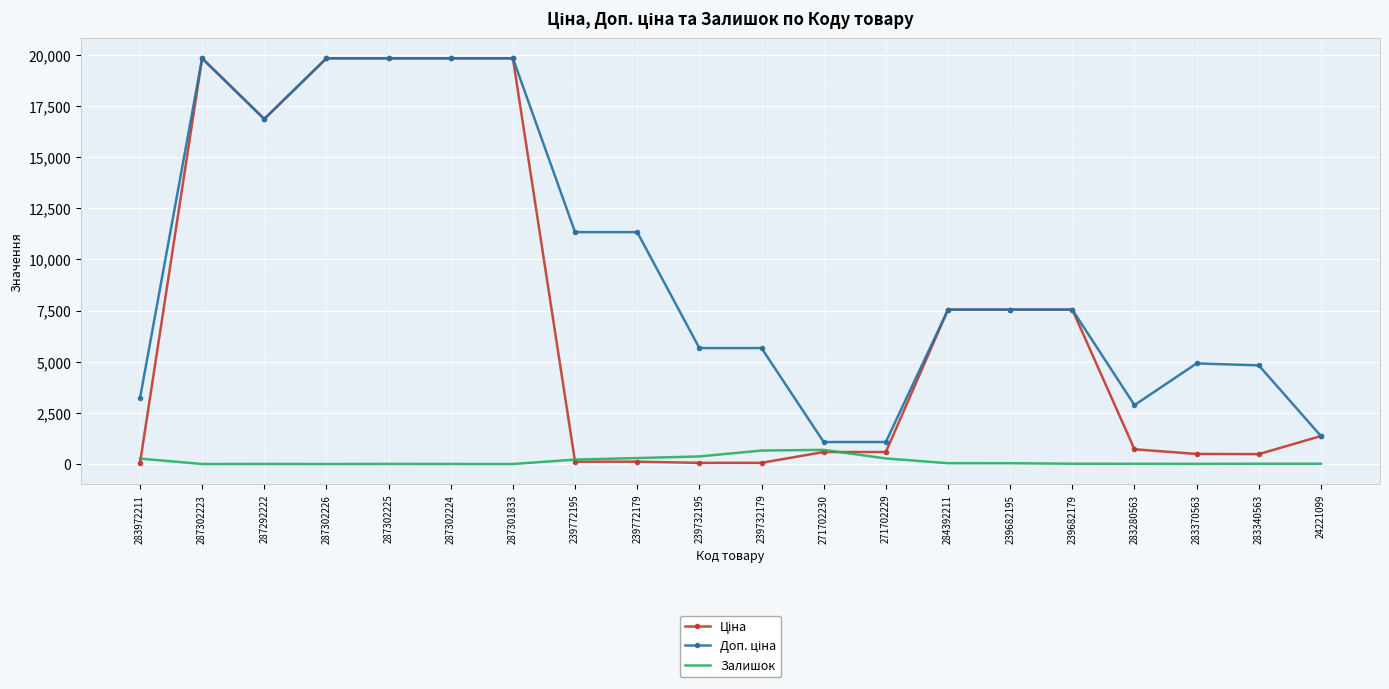

What is the difference between the highest and lowest values at 239772179?

11220.7